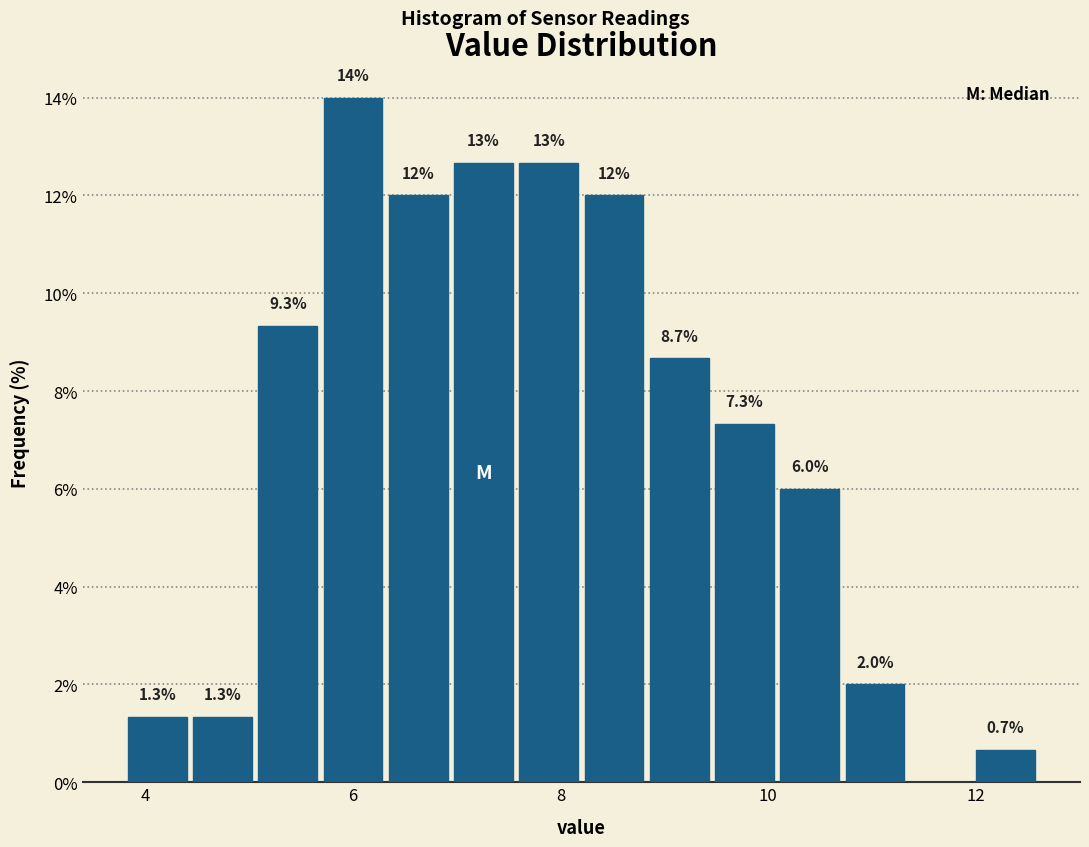

Read against the x-axis, roughly where is the centre of the tallest bar?

6.0